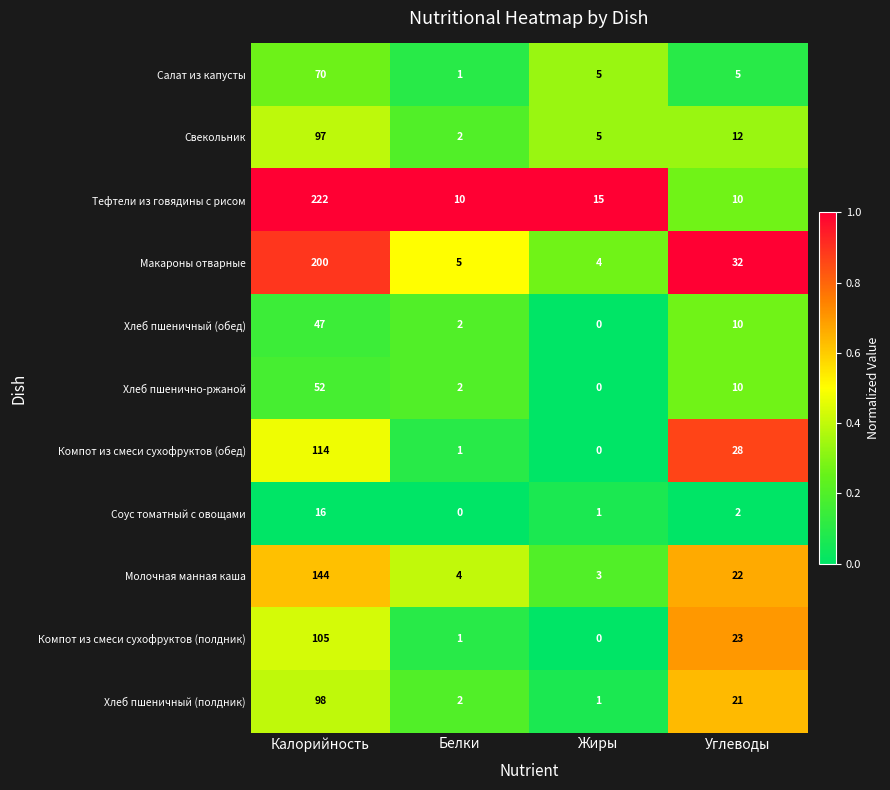

Which series has the largest total across all categories?

Тефтели из говядины с рисом